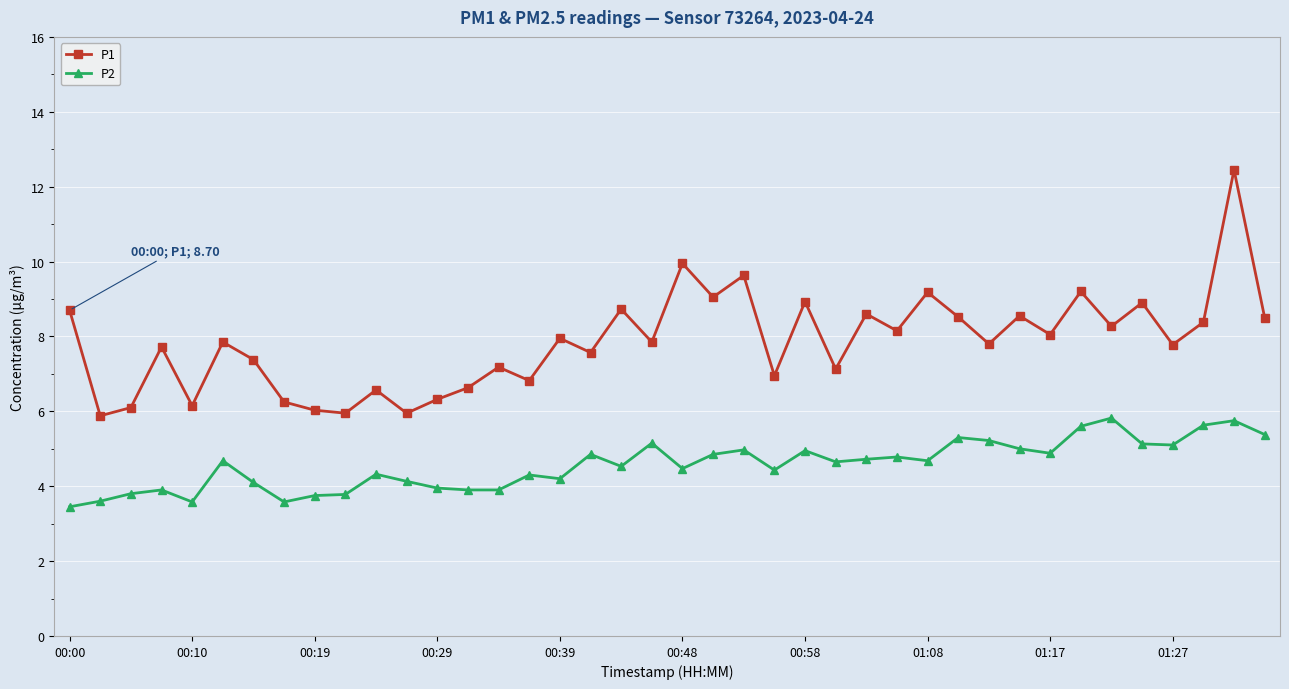

True or false: P1 and P2 intersect in this chart.

False